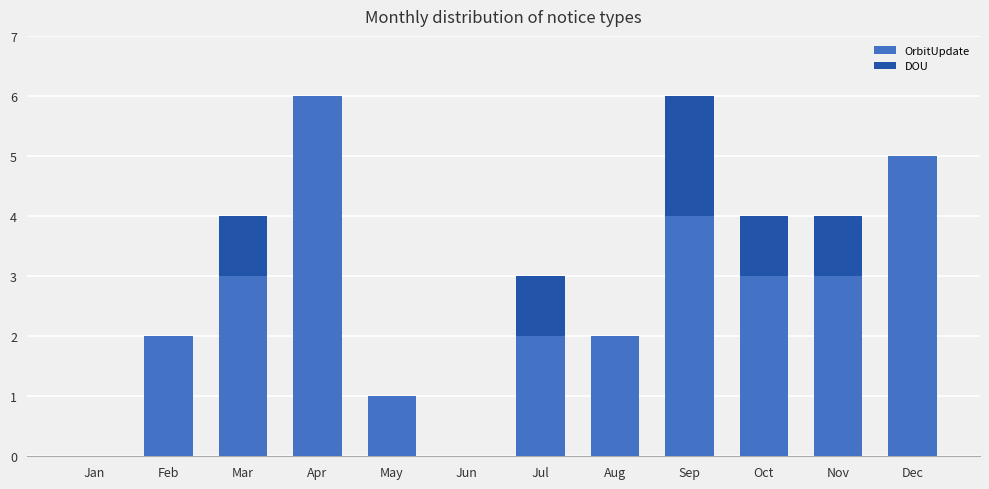

Reading left to right, transcribe the values for OrbitUpdate.

Jan=0	Feb=2	Mar=3	Apr=6	May=1	Jun=0	Jul=2	Aug=2	Sep=4	Oct=3	Nov=3	Dec=5